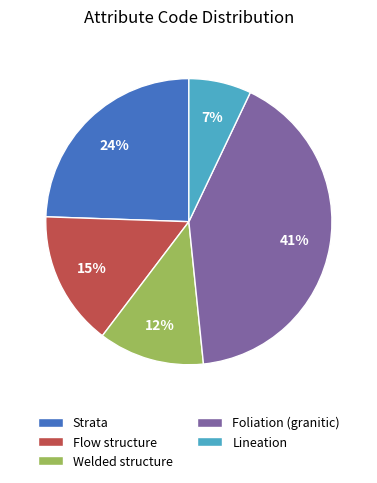

How many slices are in this pie chart?

5